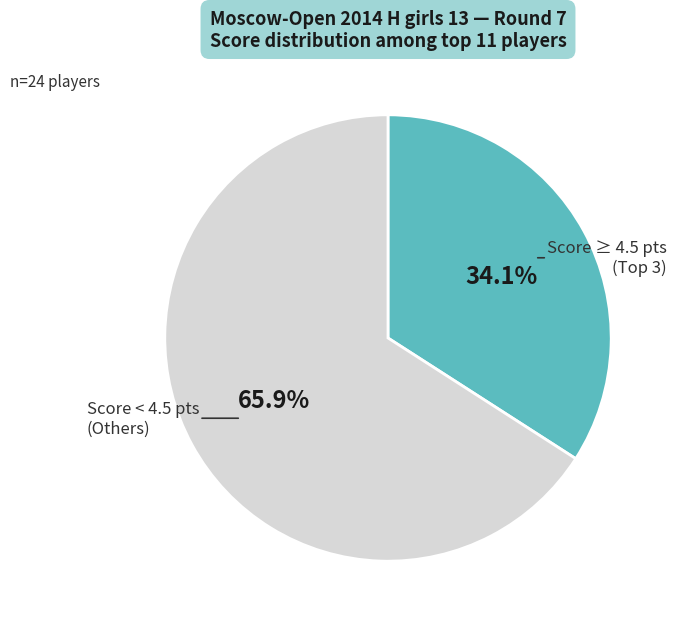

Does any single category account for the majority?

Yes